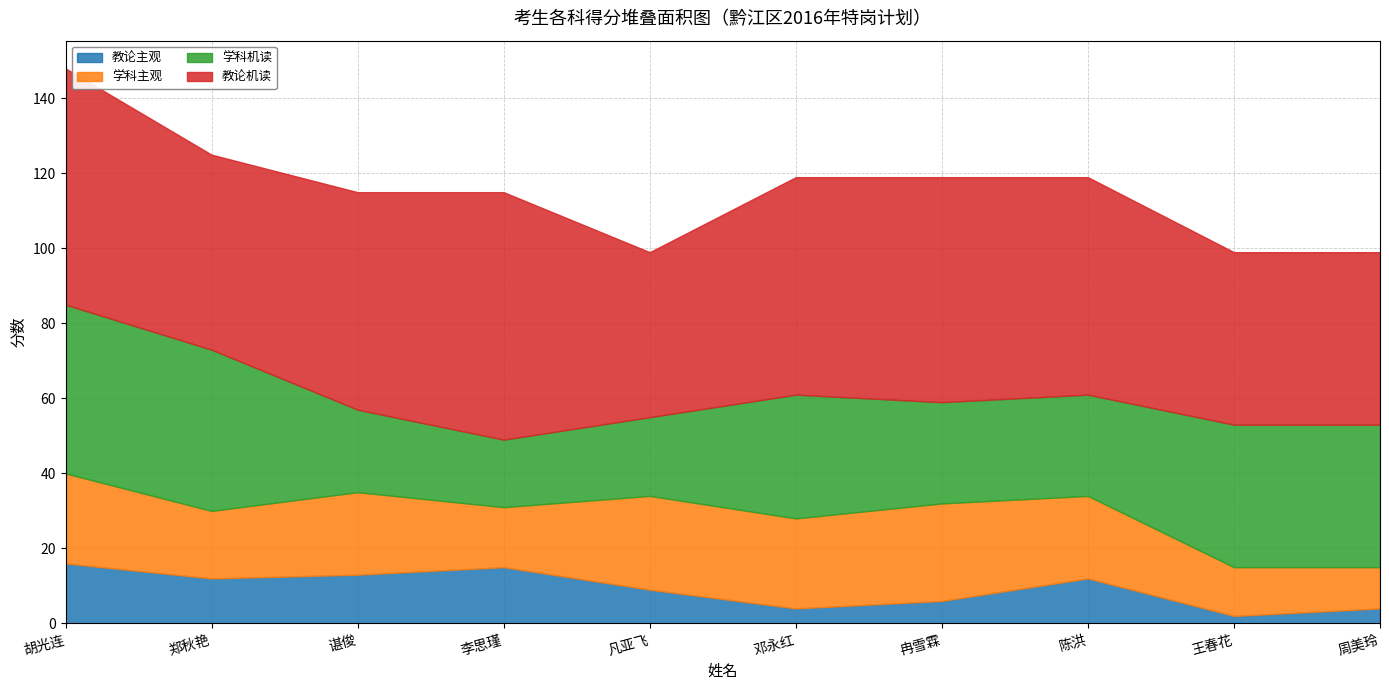

Is the value of 学科机读 at 邓永红 greater than the value of 学科主观 at 谌俊?

Yes